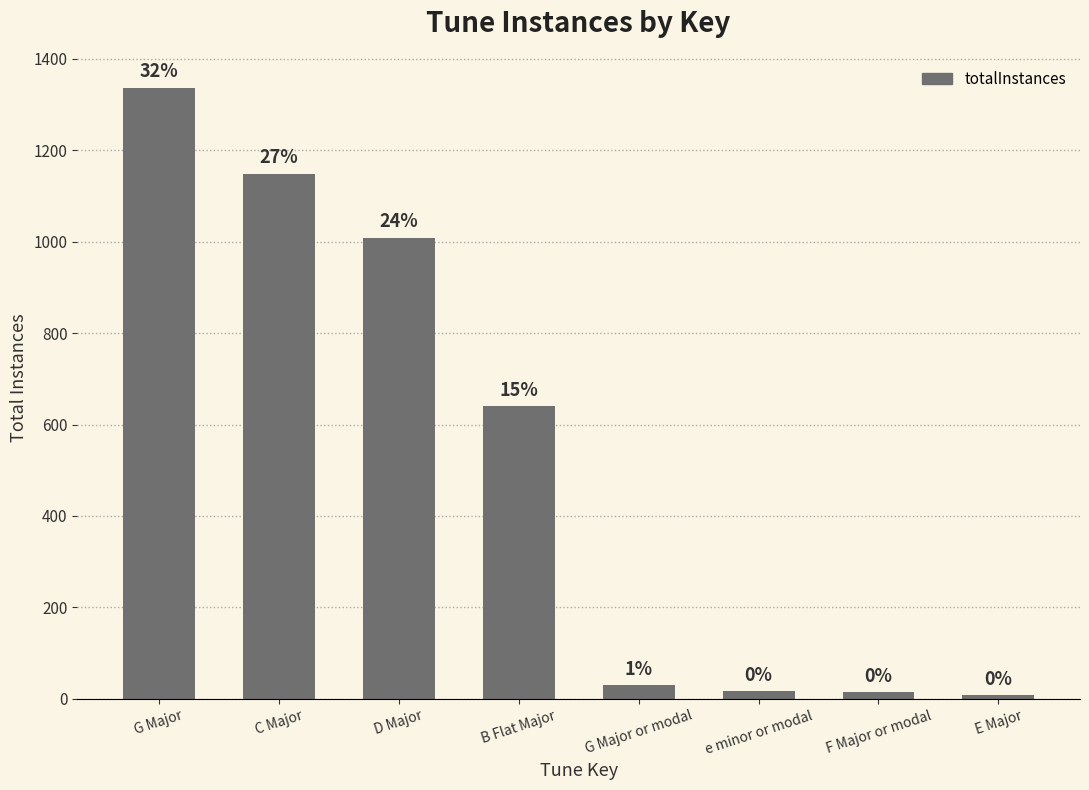

Does the chart contain any negative values?

No